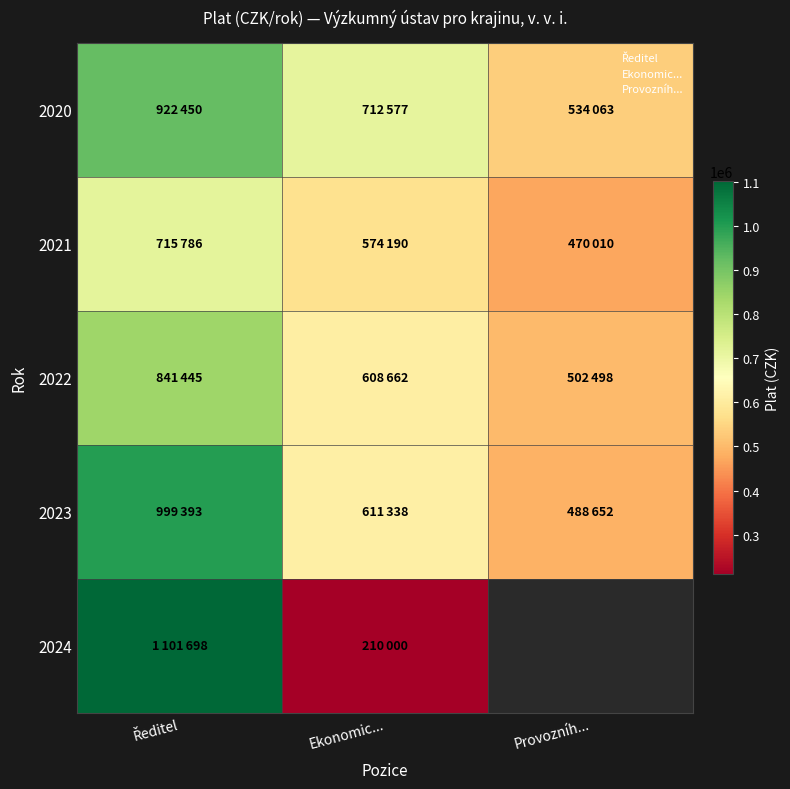

What is the maximum value for 2021?

715786.0